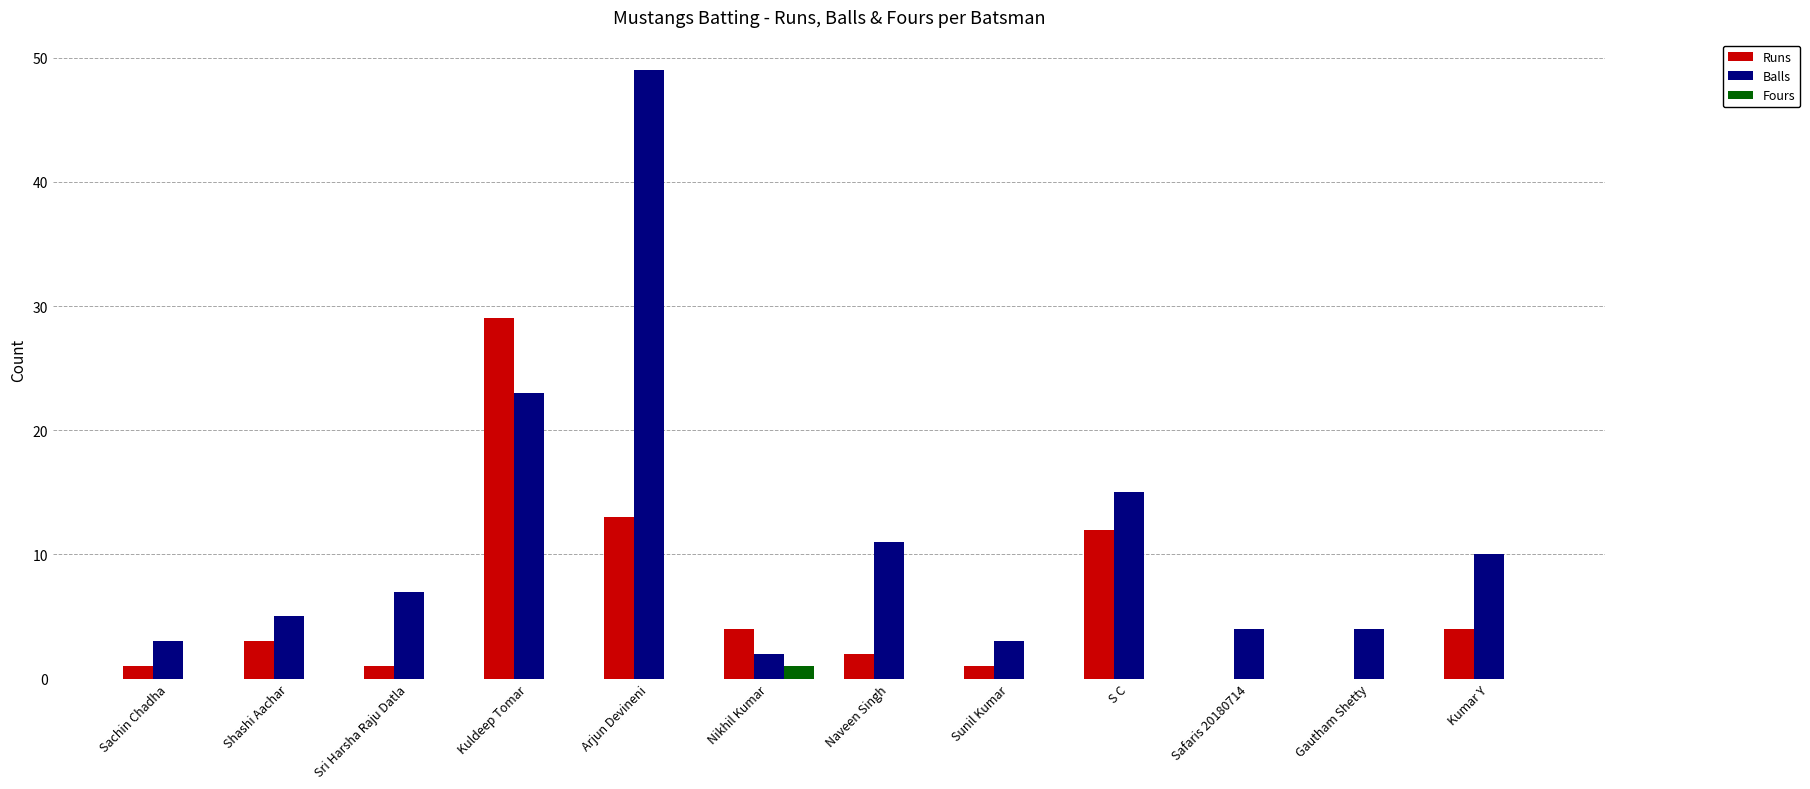

Reading left to right, what are all the values shown in this chart?

Runs: Sachin Chadha=1	Shashi Aachar=3	Sri Harsha Raju Datla=1	Kuldeep Tomar=29	Arjun Devineni=13	Nikhil Kumar=4	Naveen Singh=2	Sunil Kumar=1	S C=12	Safaris 20180714=0	Gautham Shetty=0	Kumar Y=4
Balls: Sachin Chadha=3	Shashi Aachar=5	Sri Harsha Raju Datla=7	Kuldeep Tomar=23	Arjun Devineni=49	Nikhil Kumar=2	Naveen Singh=11	Sunil Kumar=3	S C=15	Safaris 20180714=4	Gautham Shetty=4	Kumar Y=10
Fours: Sachin Chadha=0	Shashi Aachar=0	Sri Harsha Raju Datla=0	Kuldeep Tomar=0	Arjun Devineni=0	Nikhil Kumar=1	Naveen Singh=0	Sunil Kumar=0	S C=0	Safaris 20180714=0	Gautham Shetty=0	Kumar Y=0